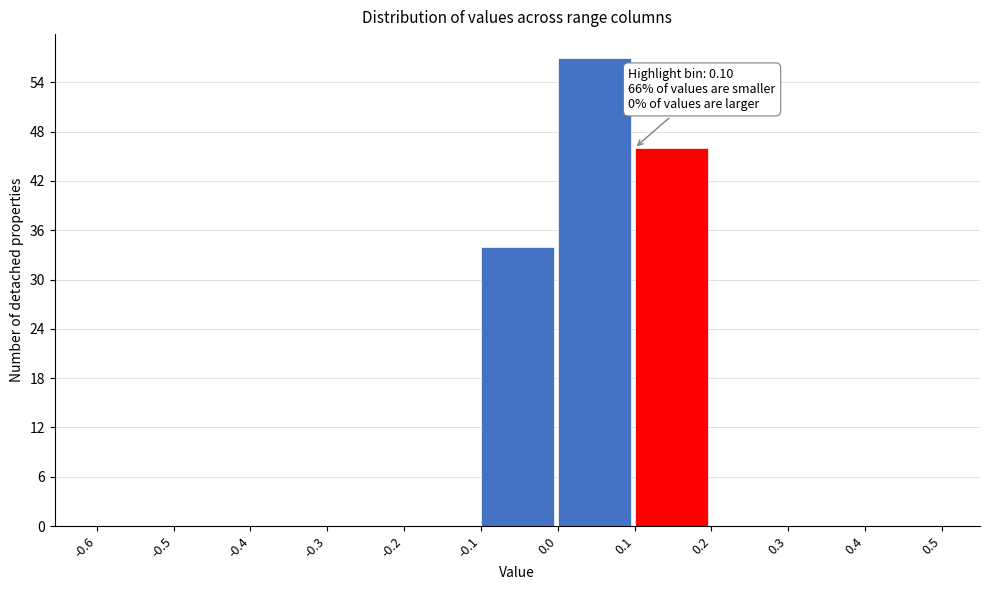

Which range on the x-axis has the tallest bar?

0.0 to 0.1